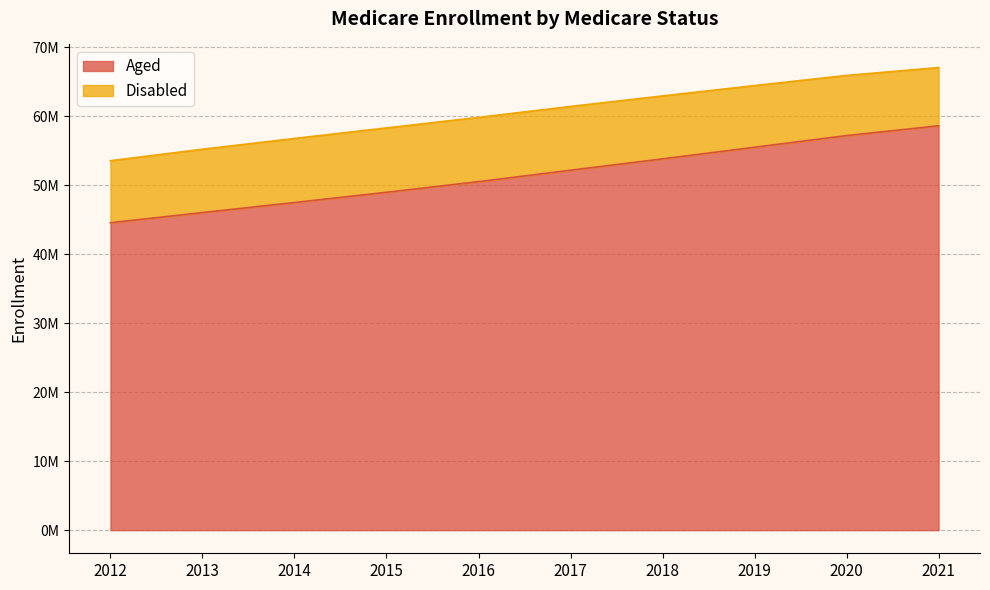

Rank the categories by value from lowest to highest.

2012, 2013, 2014, 2015, 2016, 2017, 2018, 2019, 2020, 2021